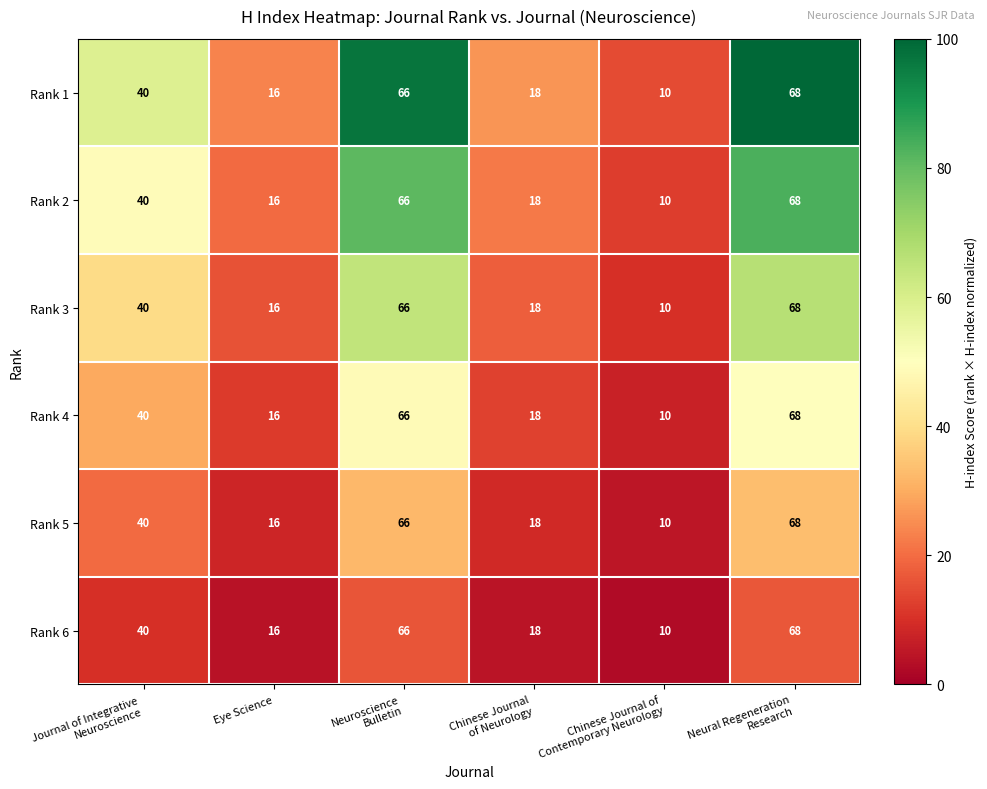

At how many categories does at least one series exceed 14?

5